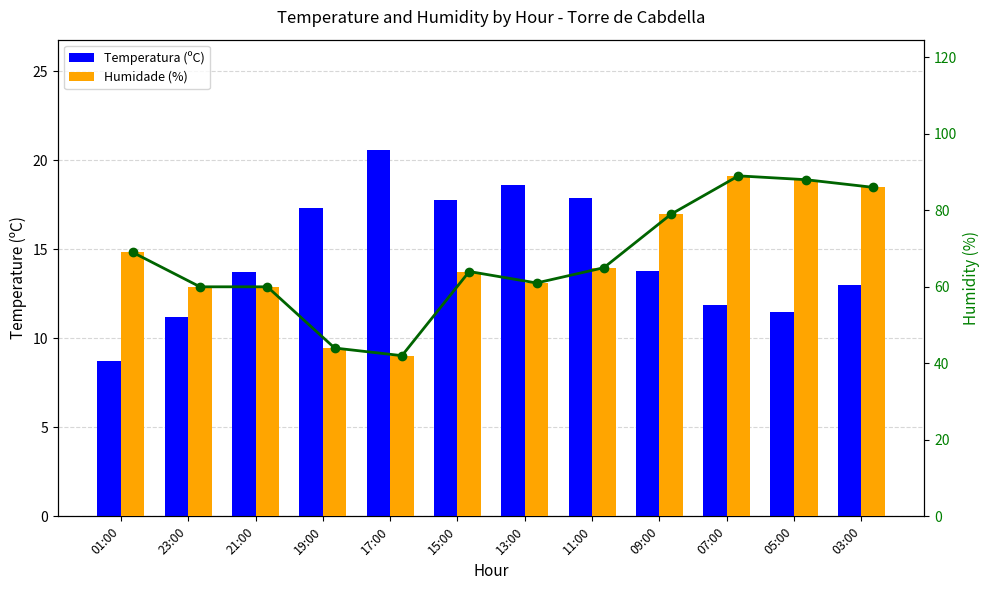

At how many categories does at least one series exceed 88?

1